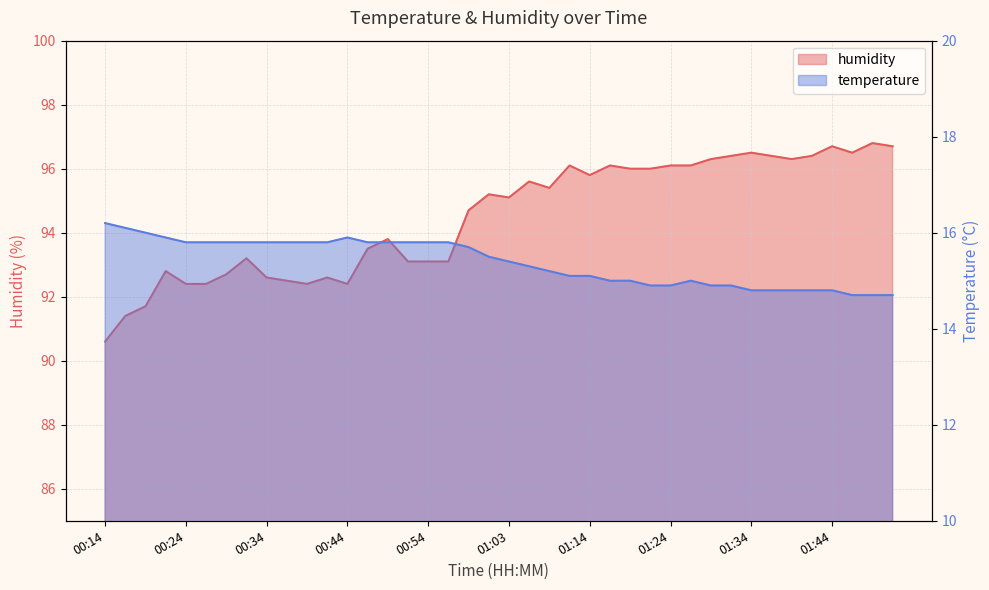

List the series in order of their peak value, lowest first.

temperature, humidity